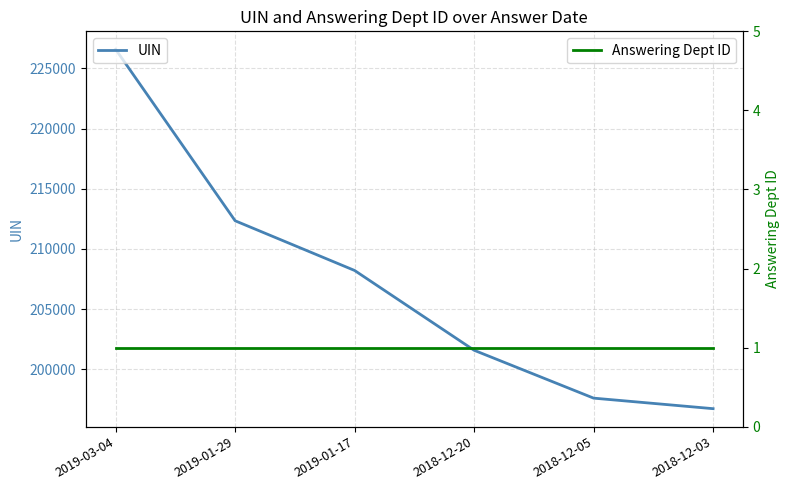

What is the maximum value shown in the chart?

226586